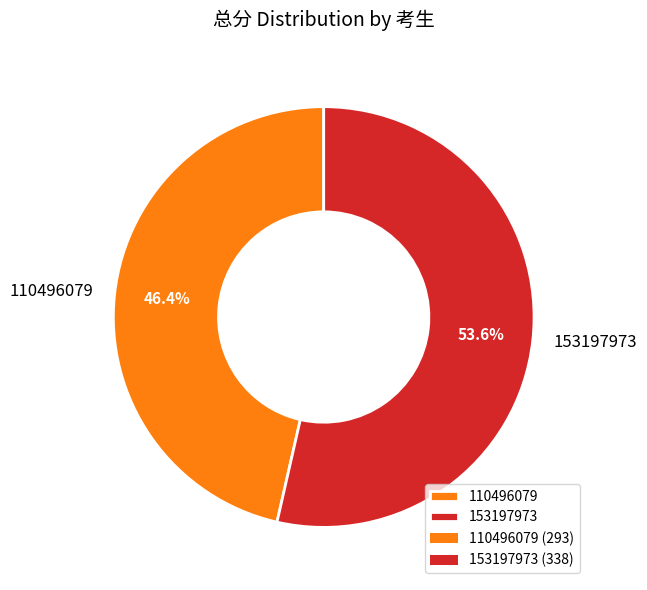

Is it true that 110496079 is 46% of the pie?

True